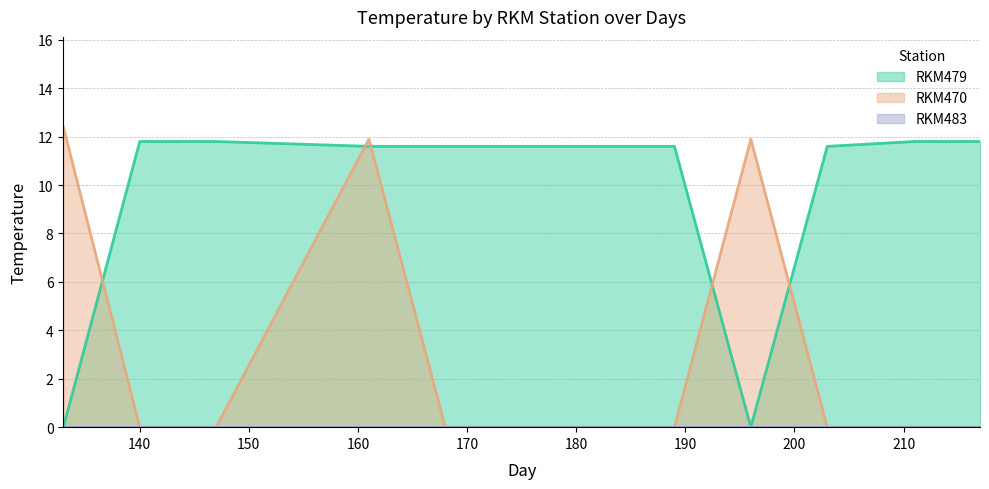

What is the value of the RKM470 point at the 4th from the left?

11.9